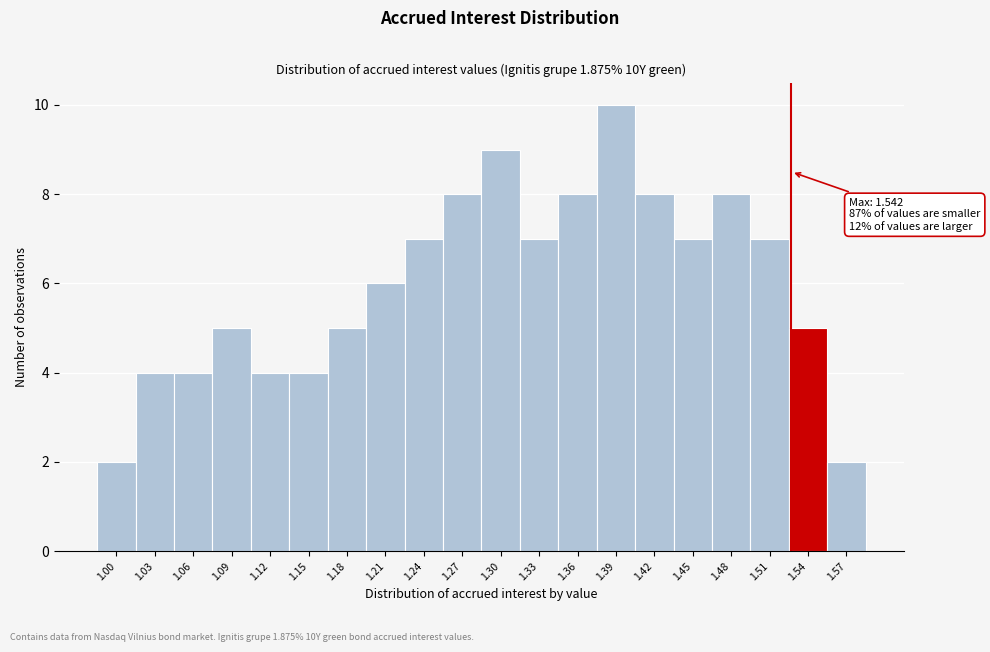

Reading left to right, transcribe all the data shown in this chart.

2	4	4	5	4	4	5	6	7	8	9	7	8	10	8	7	8	7	5	2